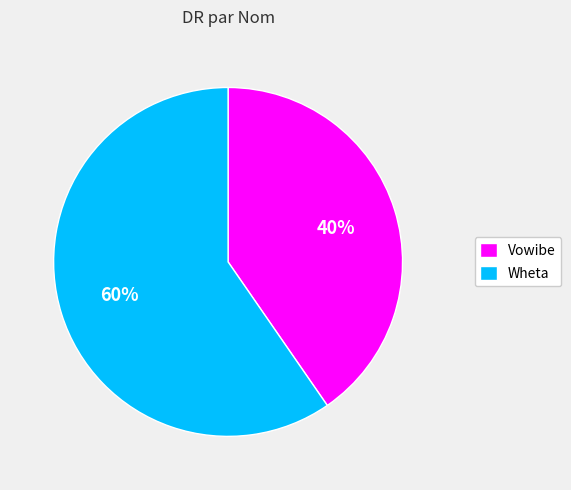

What is the majority slice?

Wheta